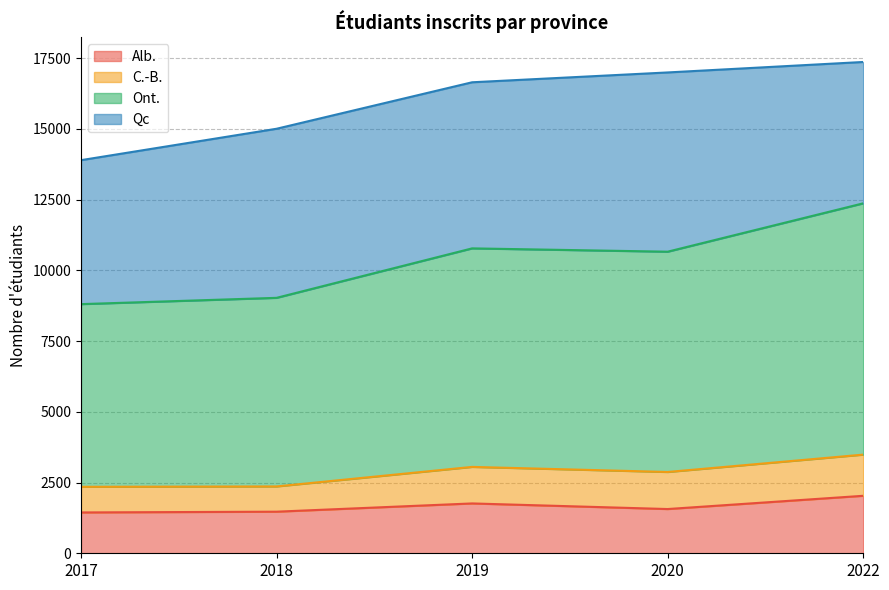

At which category does Alb. reach its first local peak?

2019